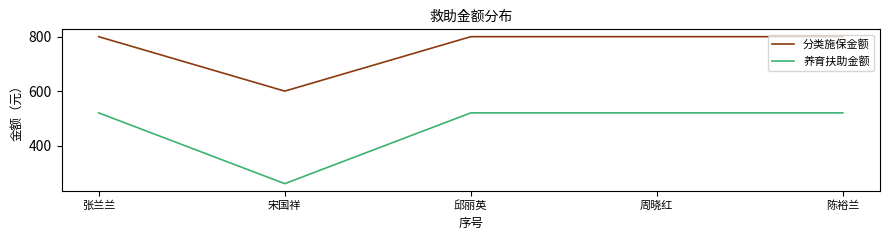

What are all the series names shown in the legend?

分类施保金额, 养育扶助金额